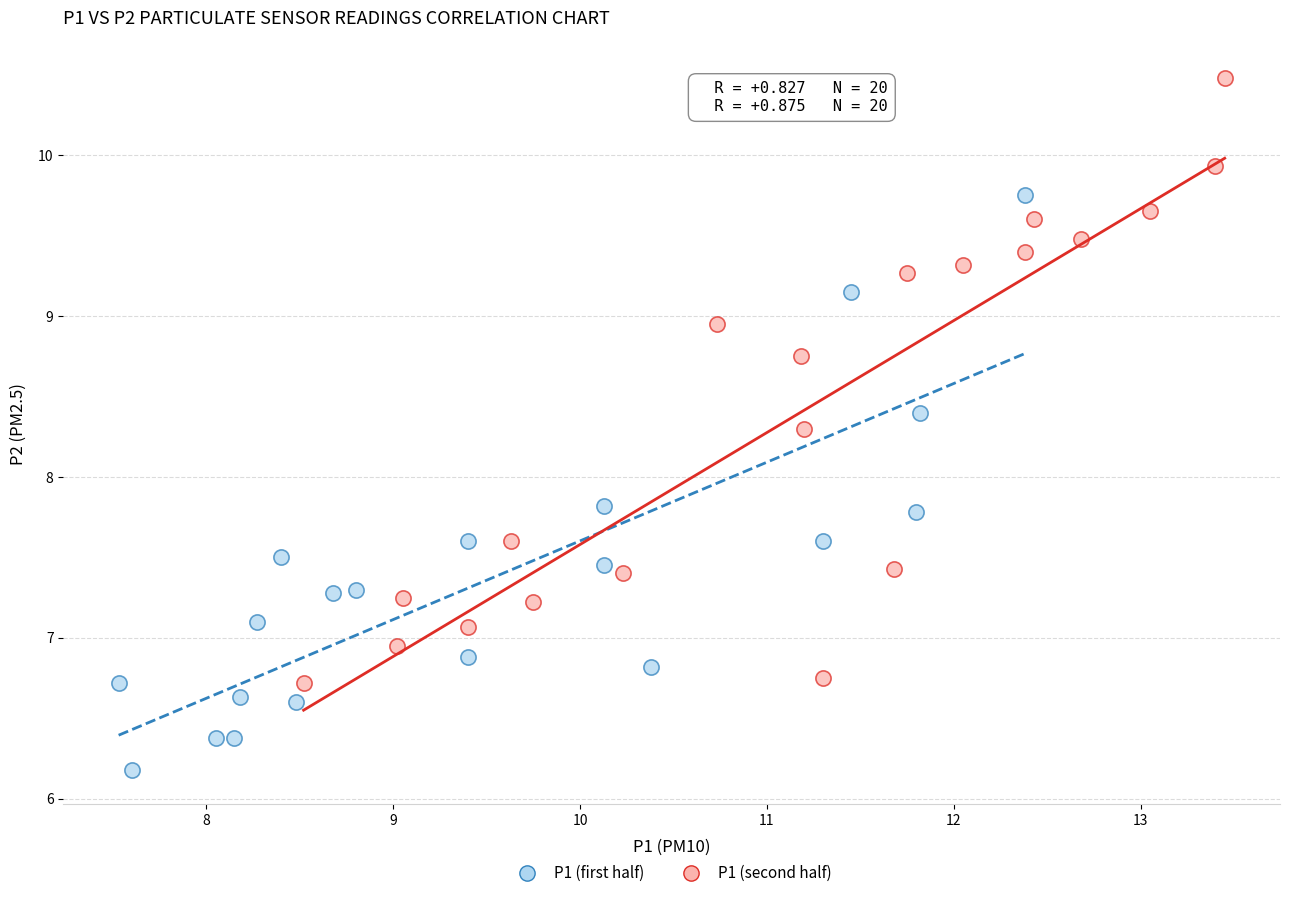

Which series contains the lowest Y value?

P1 (first half)